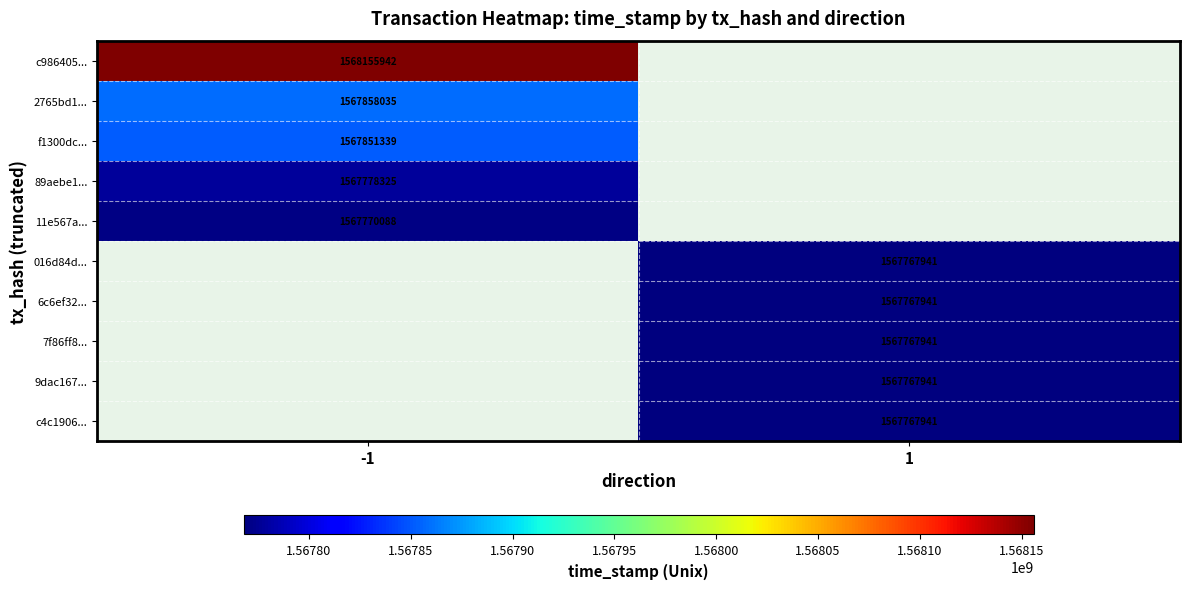

Is the value of 89aebe1... at -1 greater than the value of 9dac167... at 1?

Yes